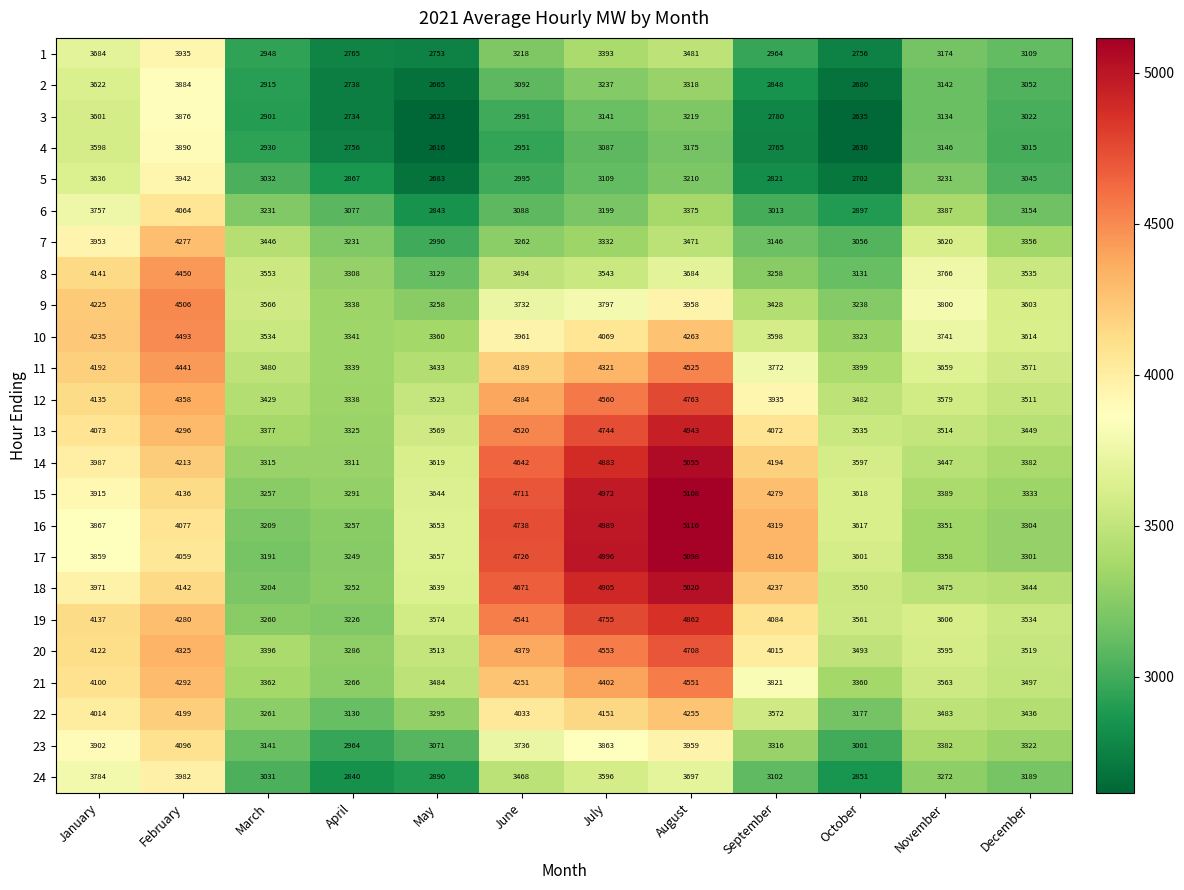

Which series has the largest total across all categories?

15